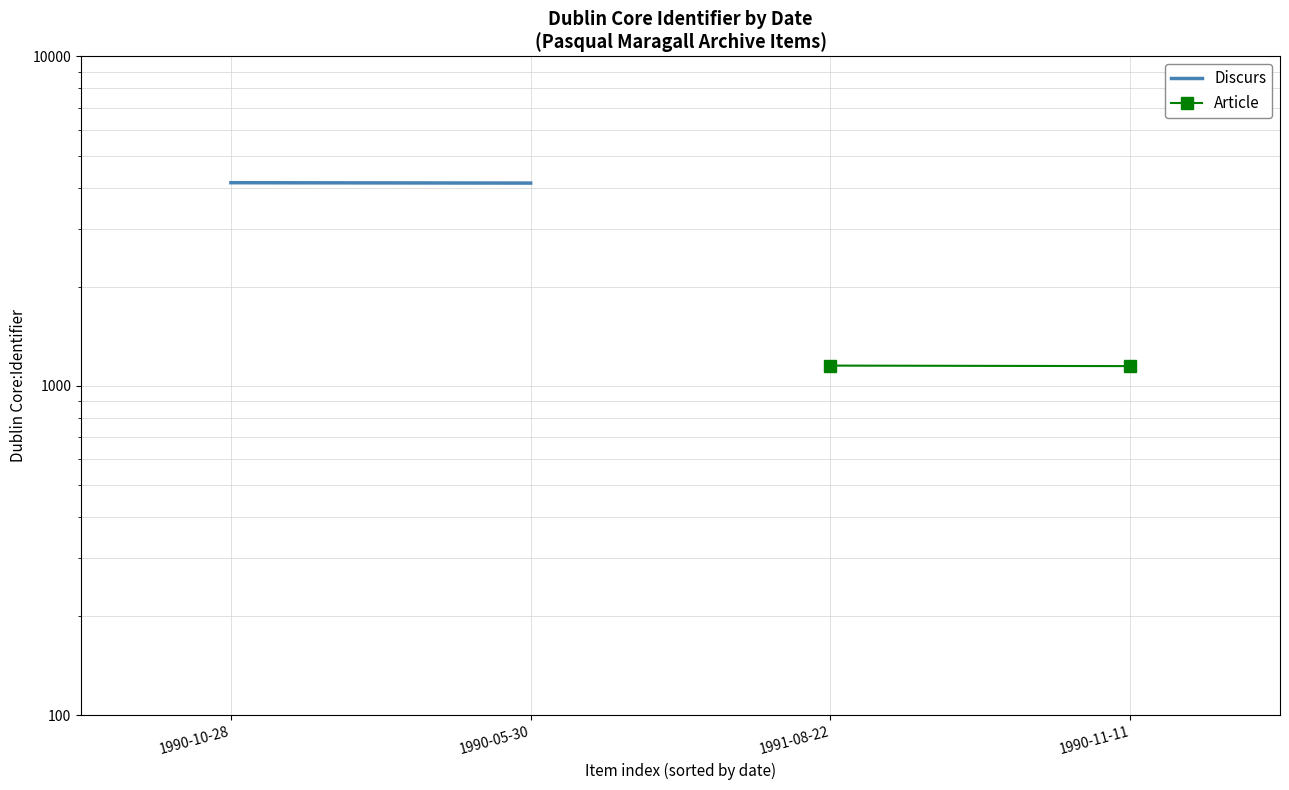

What is the highest value of the Article series?

1153